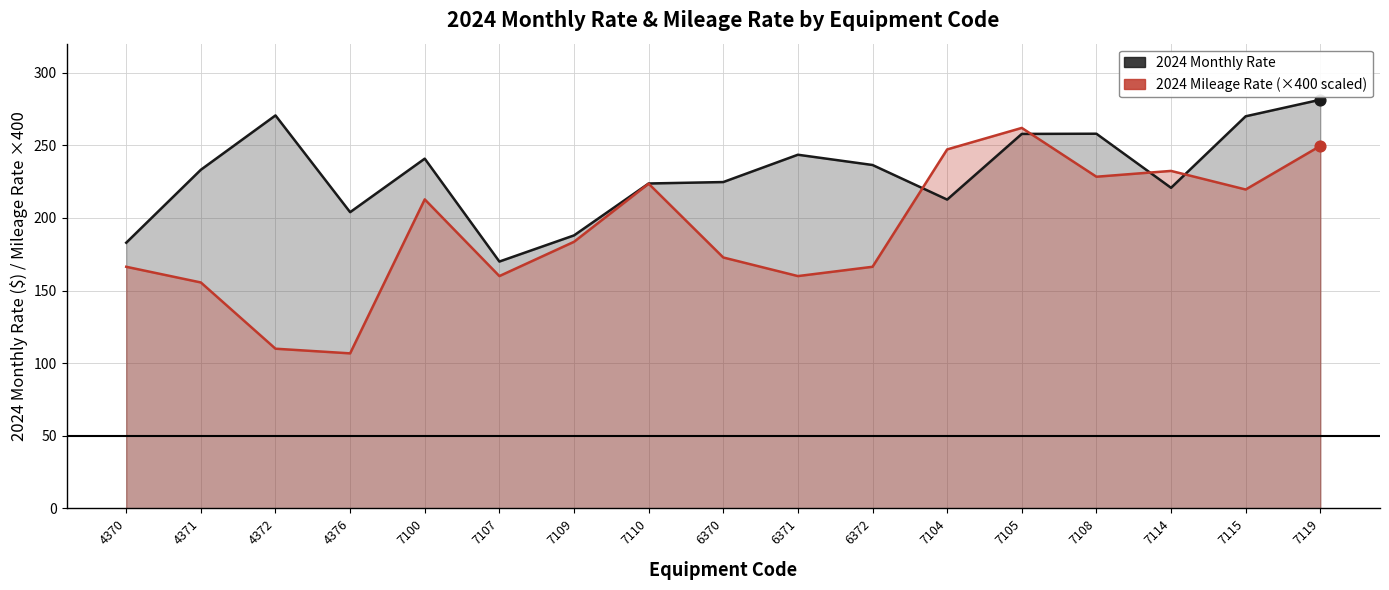

At how many categories does at least one series exceed 141?

17